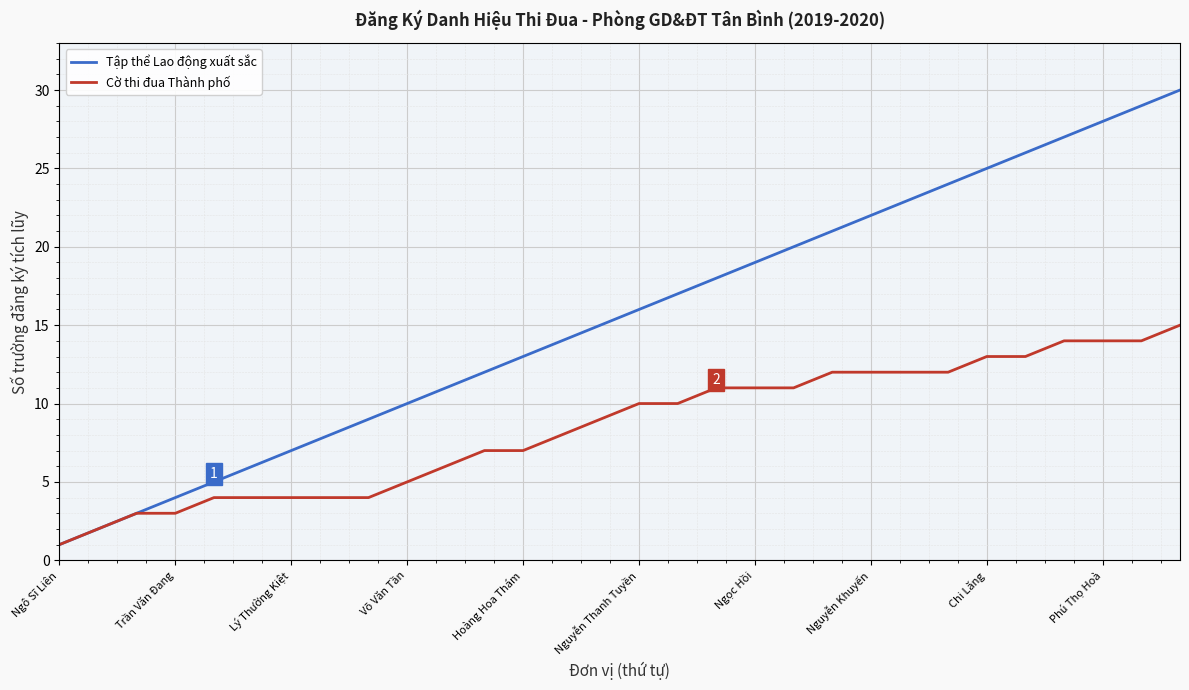

Rank the series by their maximum value, from highest to lowest.

Tập thể Lao động xuất sắc, Cờ thi đua Thành phố